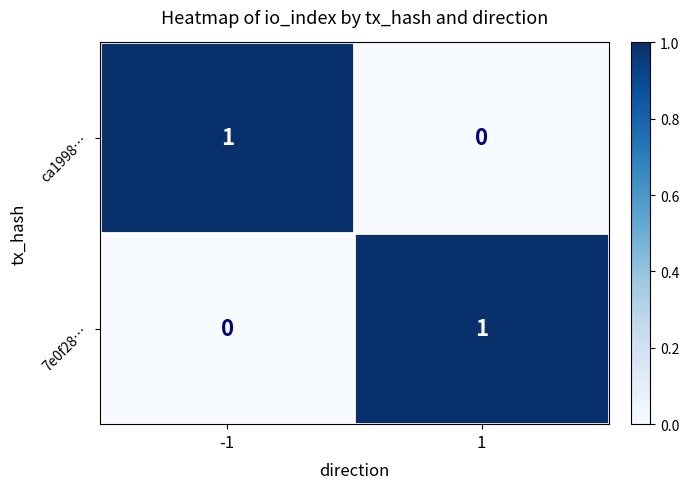

Reading right to left, extract all data points from this chart.

ca1998…: 1=0	-1=1
7e0f28…: 1=1	-1=0